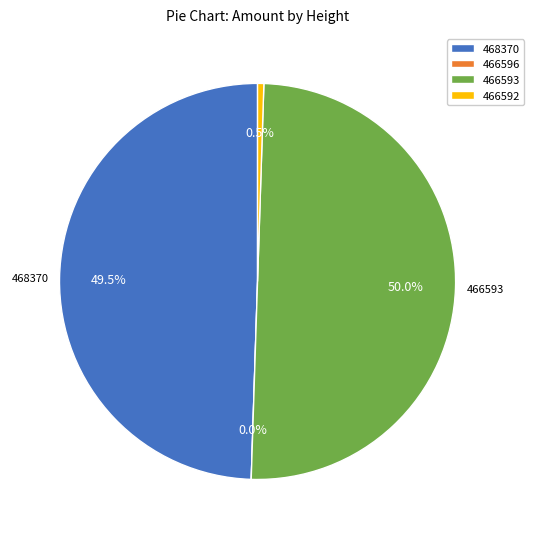

How many slices are in this pie chart?

4